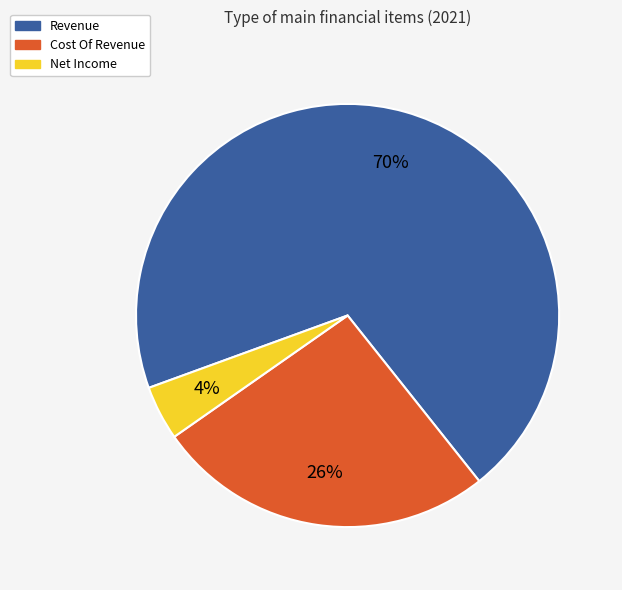

True or false: Revenue accounts for 70% of the total.

True